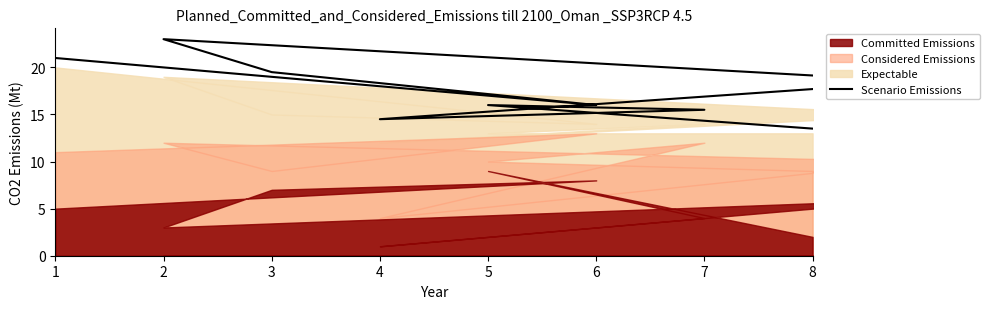

What is the value of the 7th point from the left?

15.5